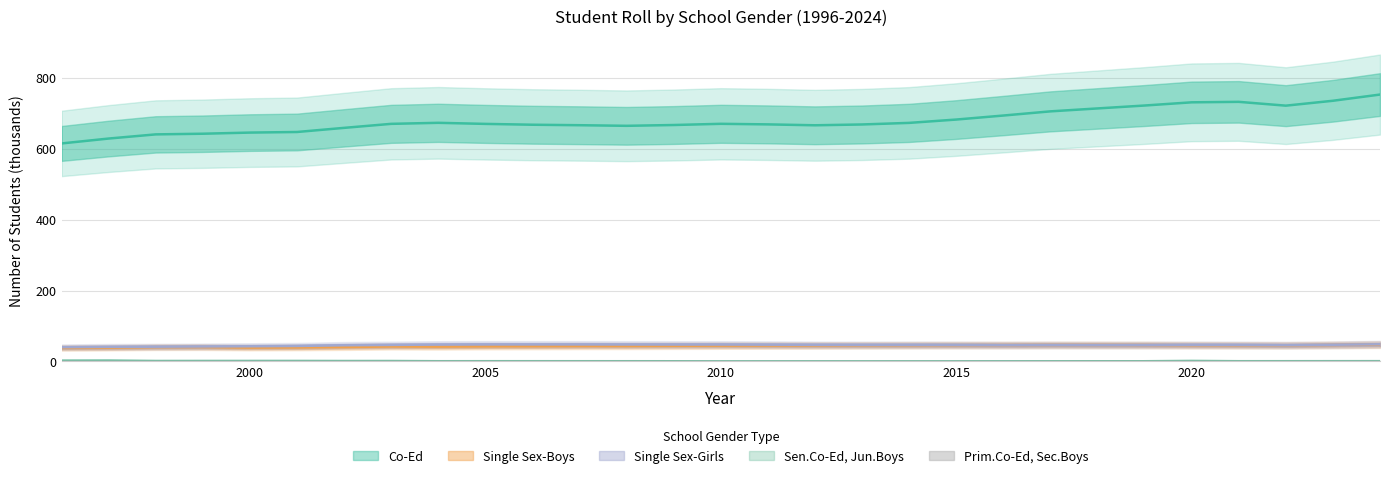

In Co-Ed, how many points are higher than both neighbors (excluding endpoints)?

3